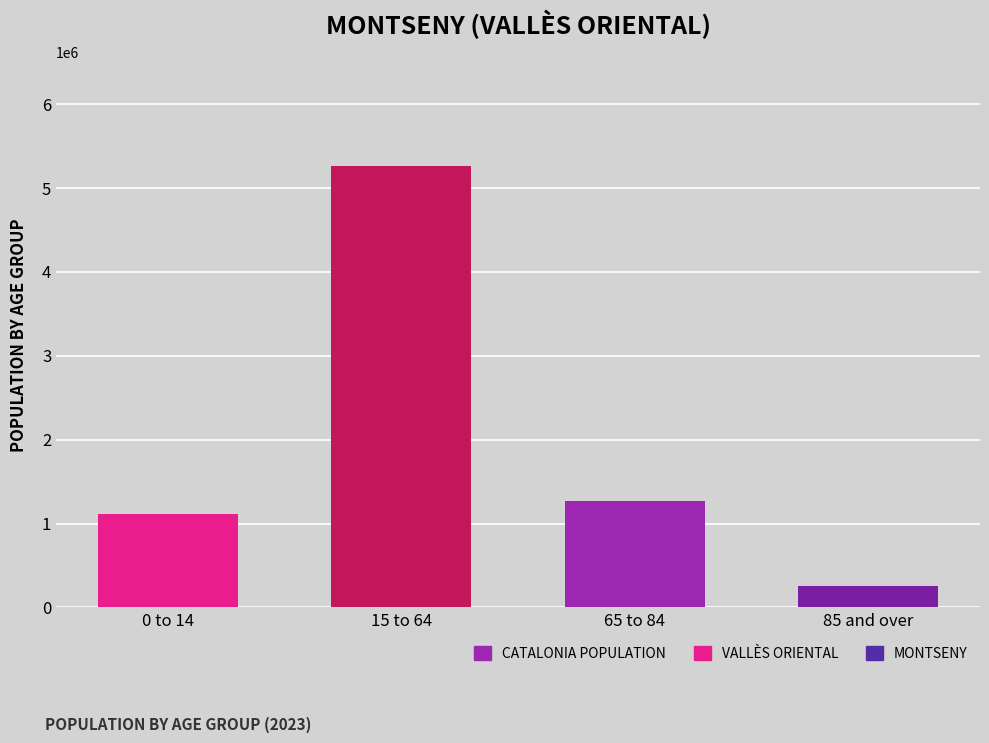

Reading left to right, extract all data points from this chart.

Catalonia: 1116910	5255889	1272703	256461
Montseny: 60	247	55	17
Vallès Oriental: 62307	284603	63744	11495